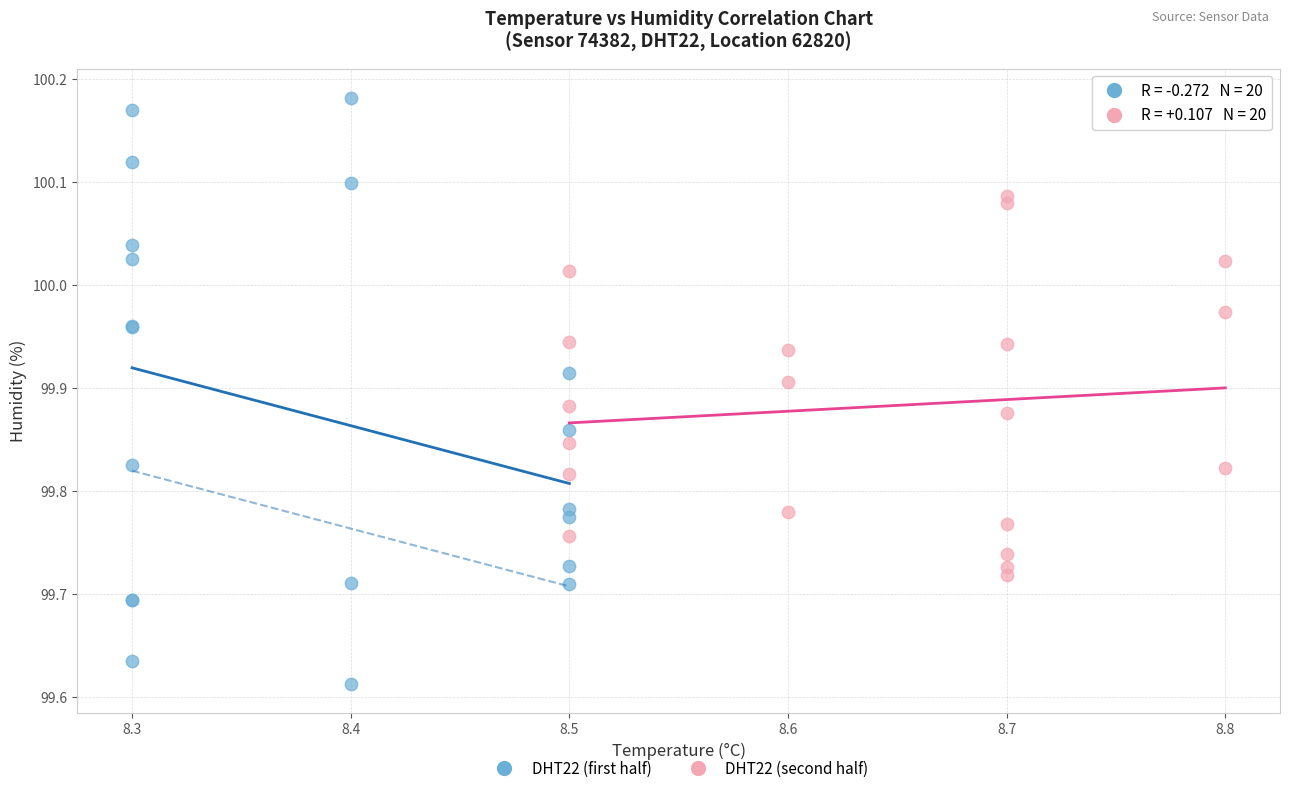

What are all the series names shown in the legend?

DHT22 (first half), DHT22 (second half)